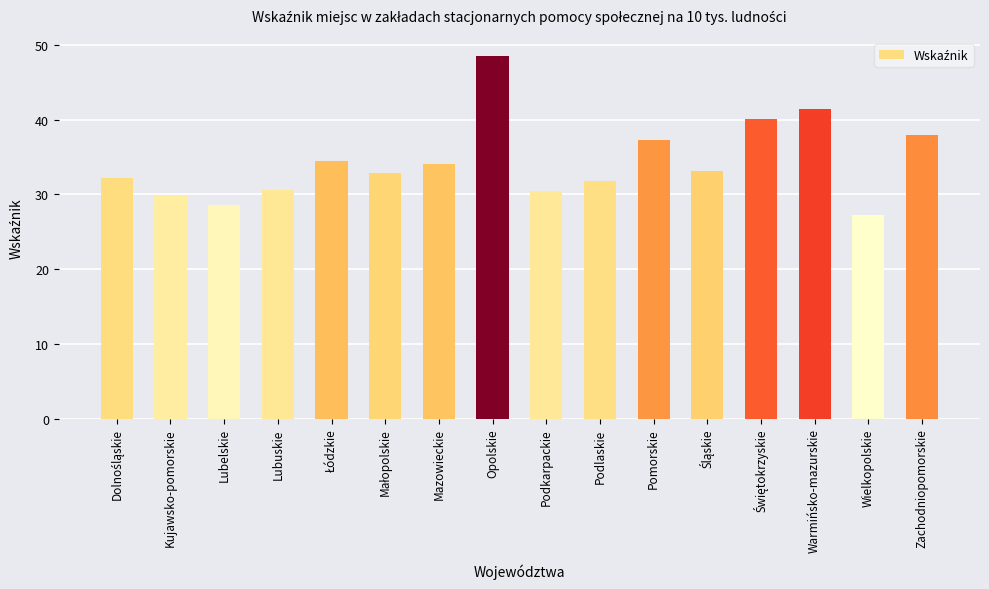

What is the change in value from Podkarpackie to Pomorskie?

+6.8